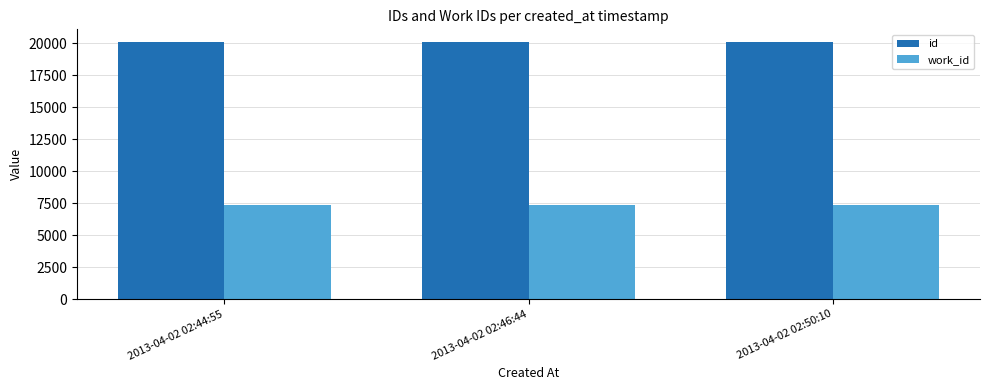

What position from the right is 2013-04-02 02:46:44?

2